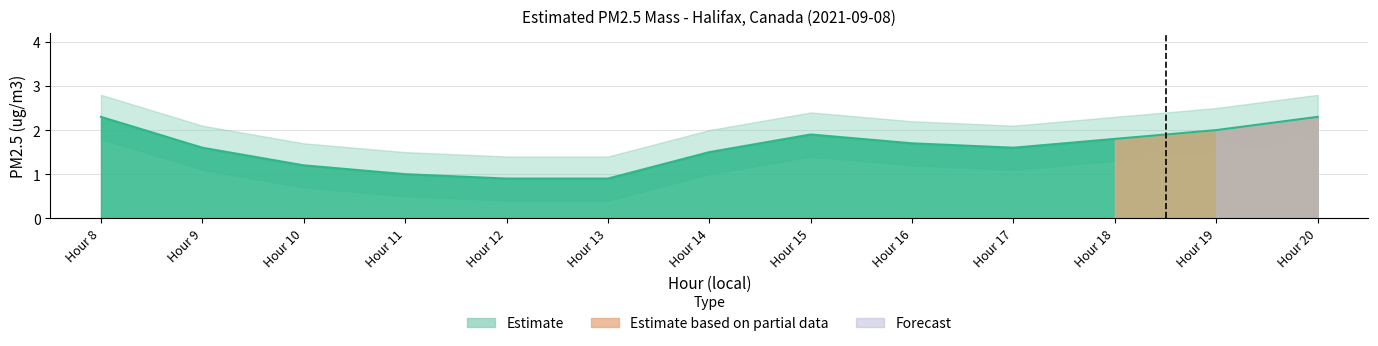

Reading left to right, extract all data points from this chart.

Estimated PM2.5 mass: 2.3	1.6	1.2	1.0	0.9	0.9	1.5	1.9	1.7	1.6	1.8	2.0	2.3
upper_bound: 2.8	2.1	1.7	1.5	1.4	1.4	2.0	2.4	2.2	2.1	2.3	2.5	2.8
lower_bound: 1.8	1.1	0.7	0.5	0.4	0.4	1.0	1.4	1.2	1.1	1.3	1.5	1.8